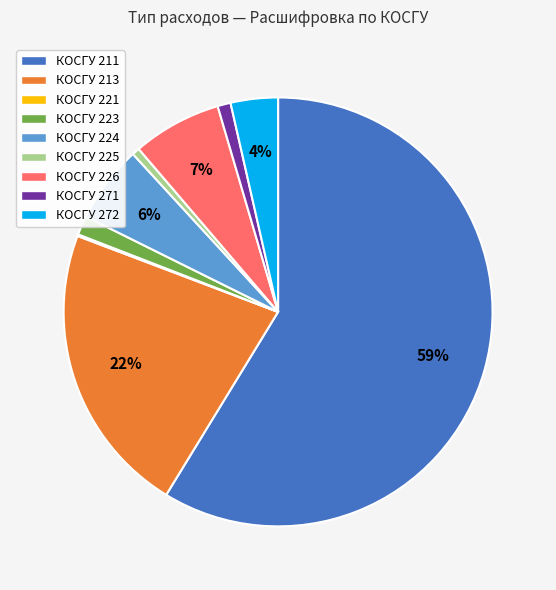

Combined, do КОСГУ 224 and КОСГУ 226 account for over 50%?

No